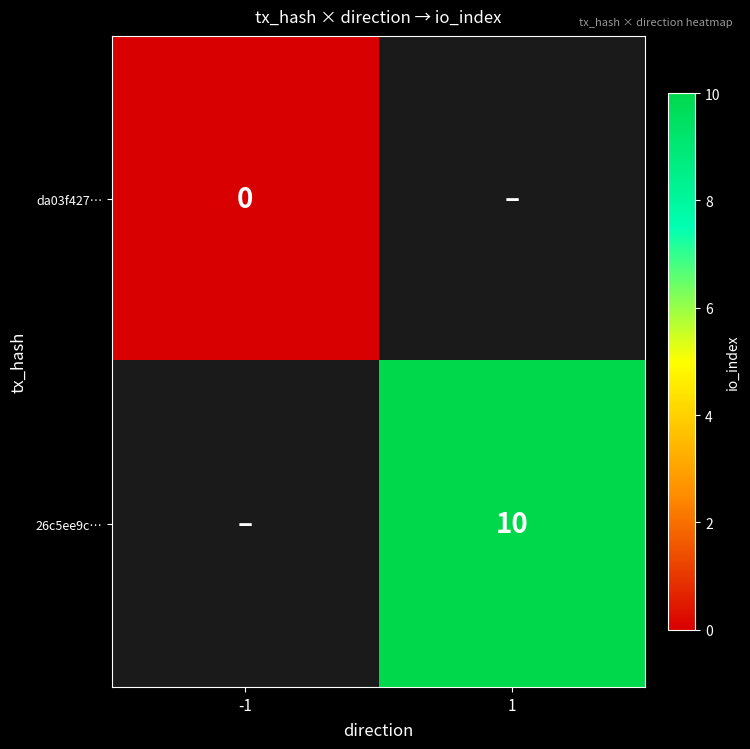

At which category does the chart reach its peak across all series?

1